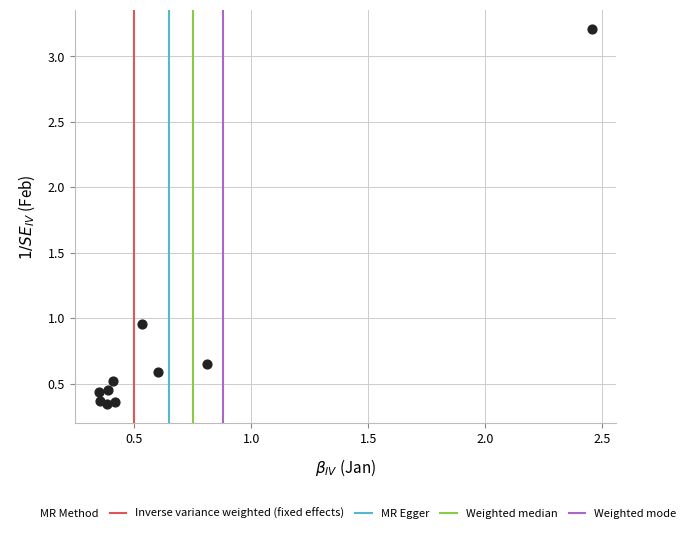

What is the range of Y values (max minus min)?

2.9